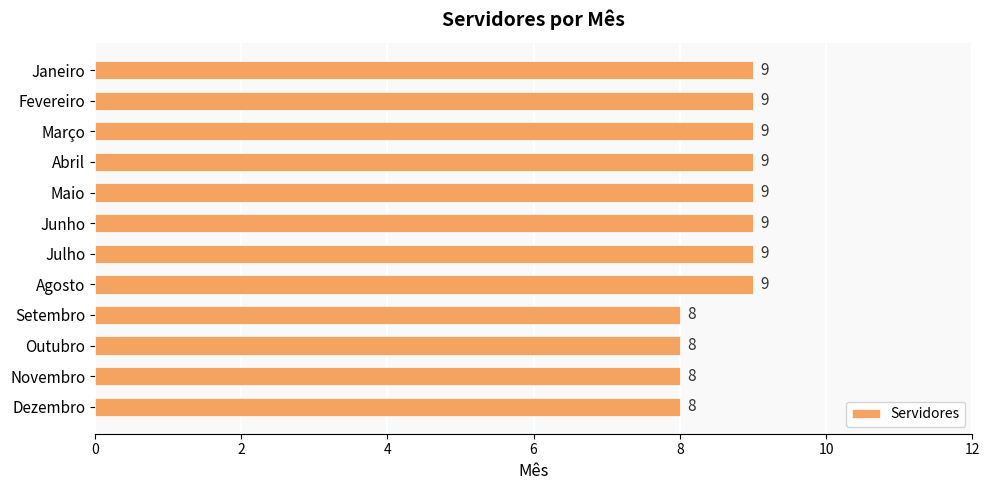

What is the sum of the values at Maio and Março?

18